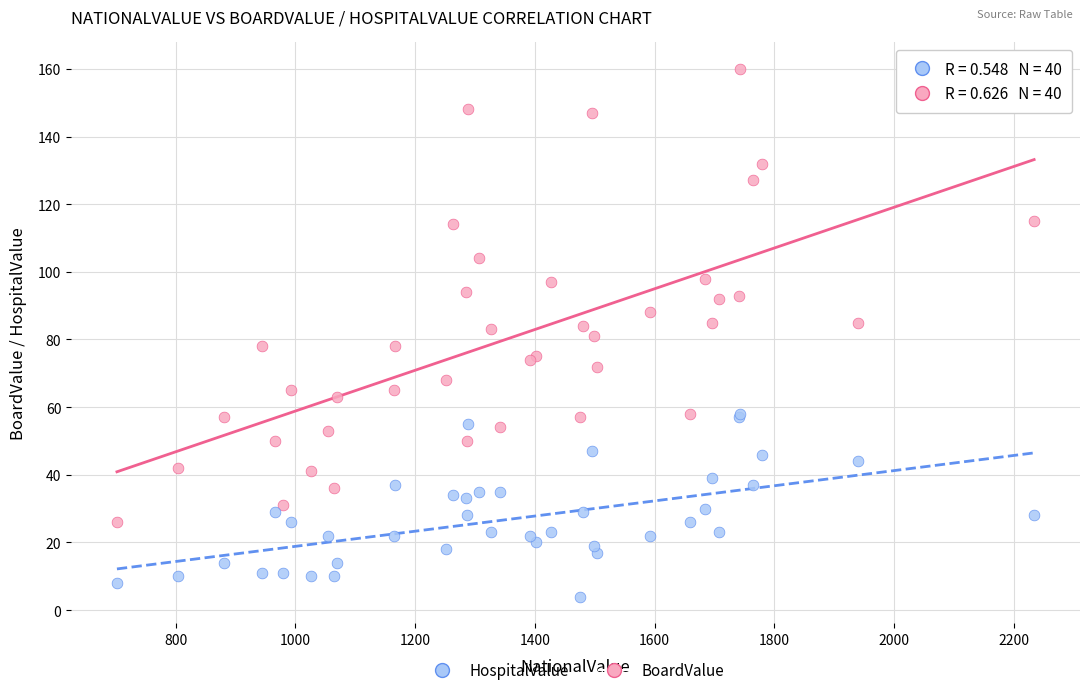

Which series has the largest Y range (max minus min)?

BoardValue